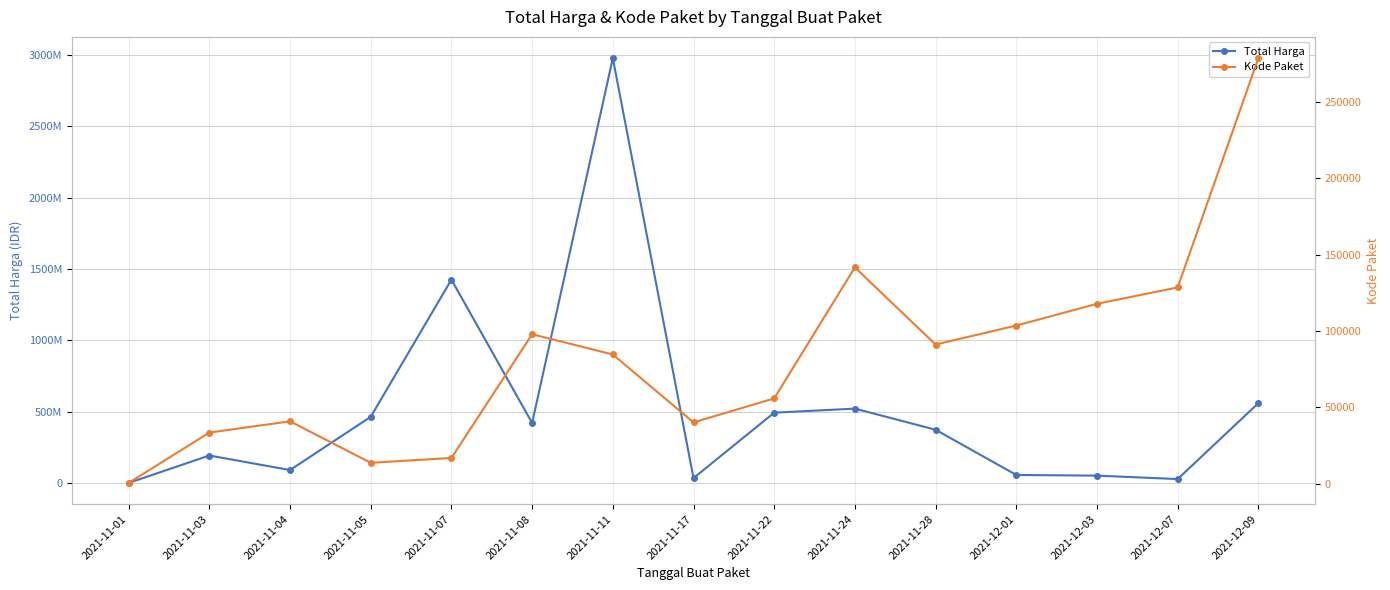

Reading right to left, extract all data points from this chart.

Total Harga: 559971000	27412000	51601000	56152800	373404000	521475900	493000000	34292000	2979433240	420767900	1425867900	464002100	90672075	192614240	333600
Kode Paket: 278693	128516	117783	103541	91101	141626	55826	40112	84587	97858	16823	13652	40825	33449	464